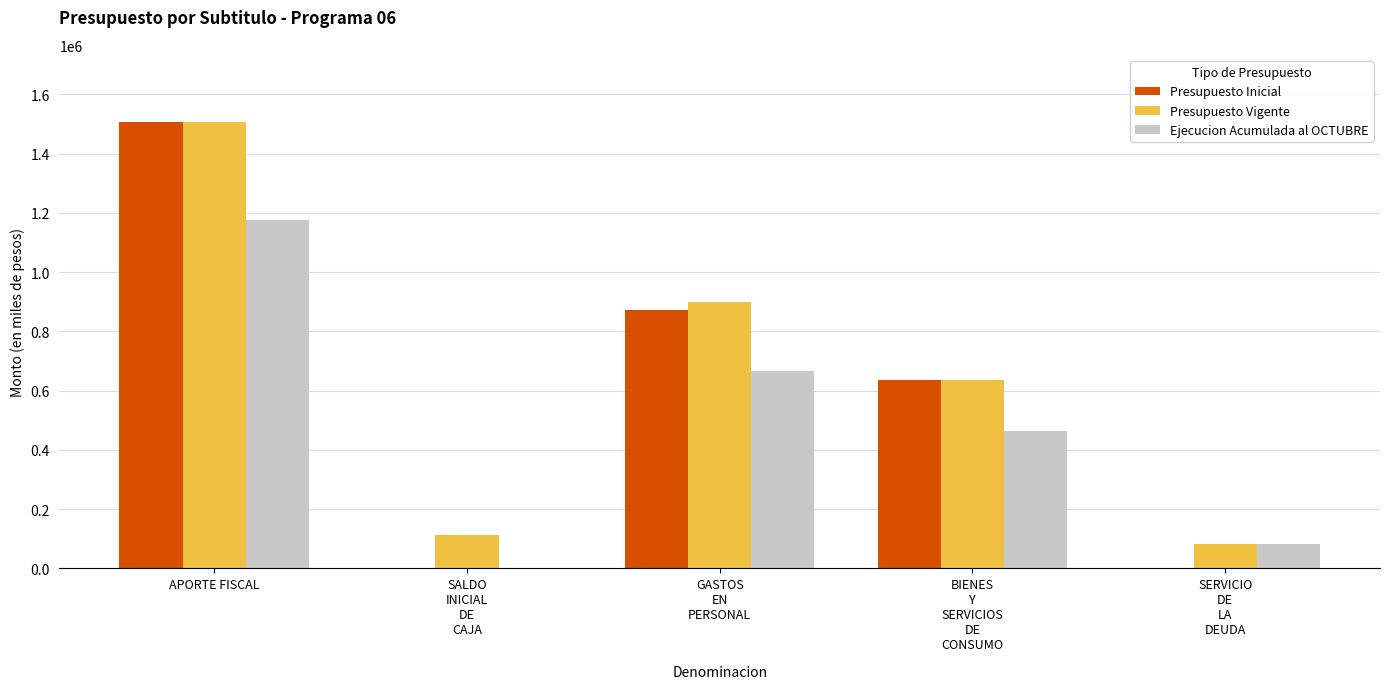

What is the sum of all Presupuesto Vigente values?

3238844